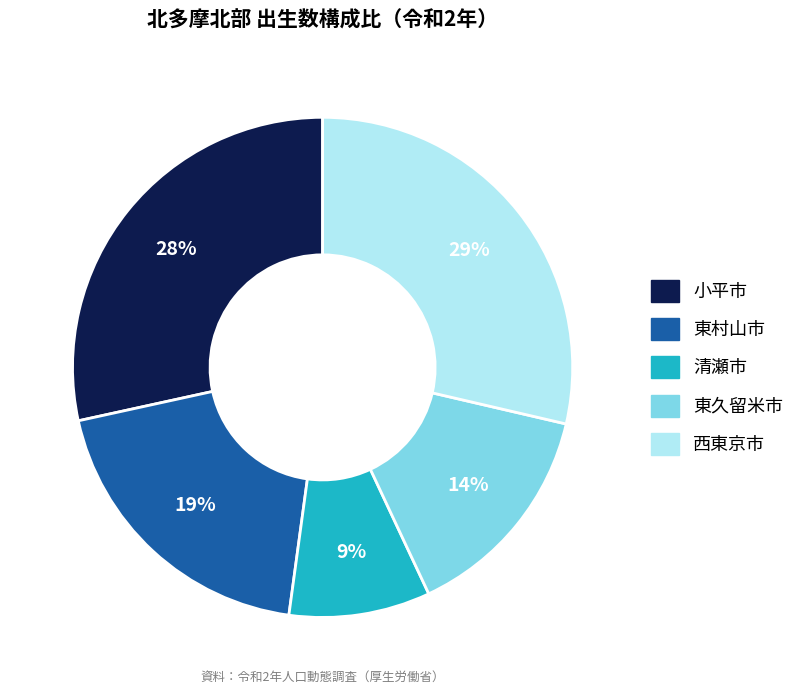

What is the smallest slice in the pie chart?

清瀬市